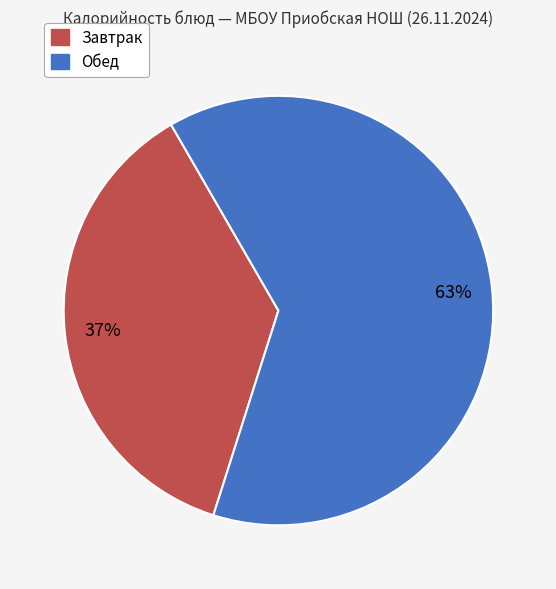

How many slices are in this pie chart?

2